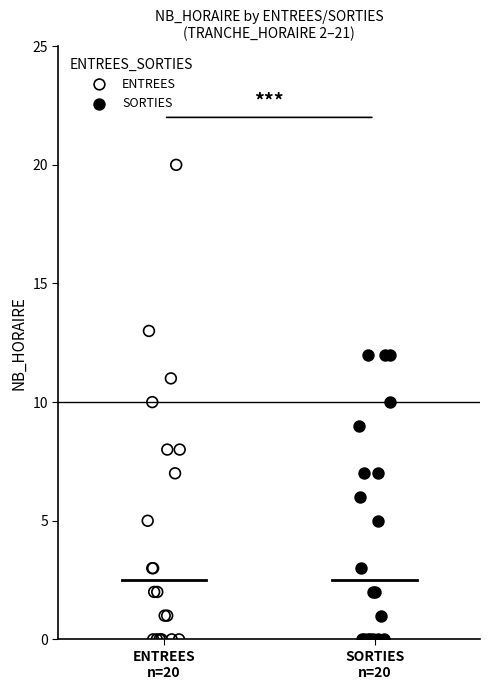

Which series contains the highest Y value?

ENTREES